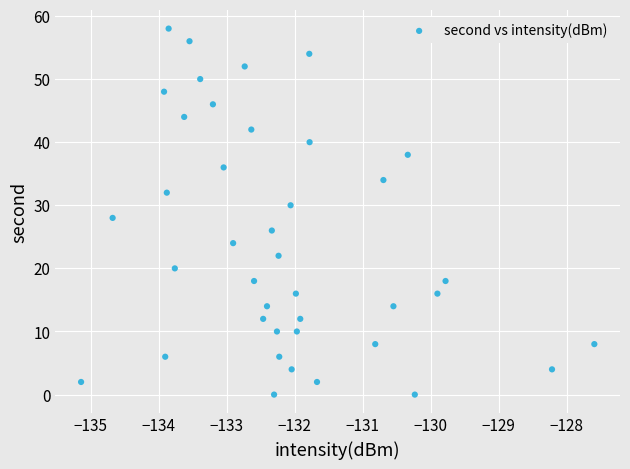

What is the range of Y values (max minus min)?

58